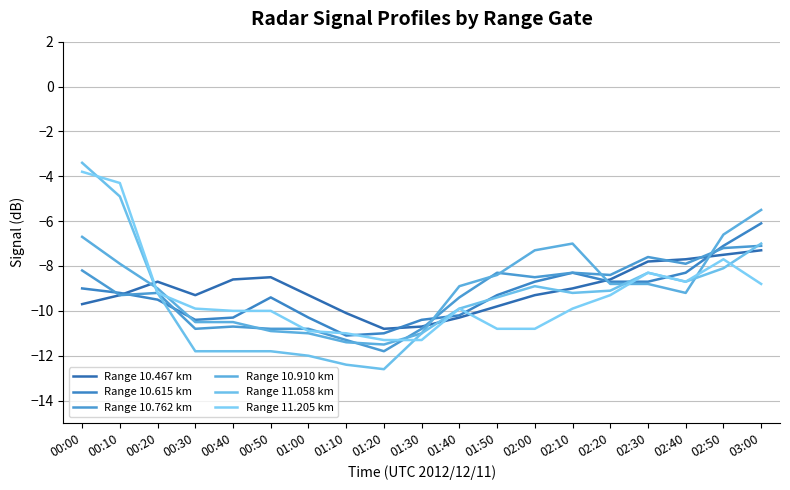

After their last crossing, which series has the higher values: Range 10.910 km or Range 10.467 km?

Range 10.910 km